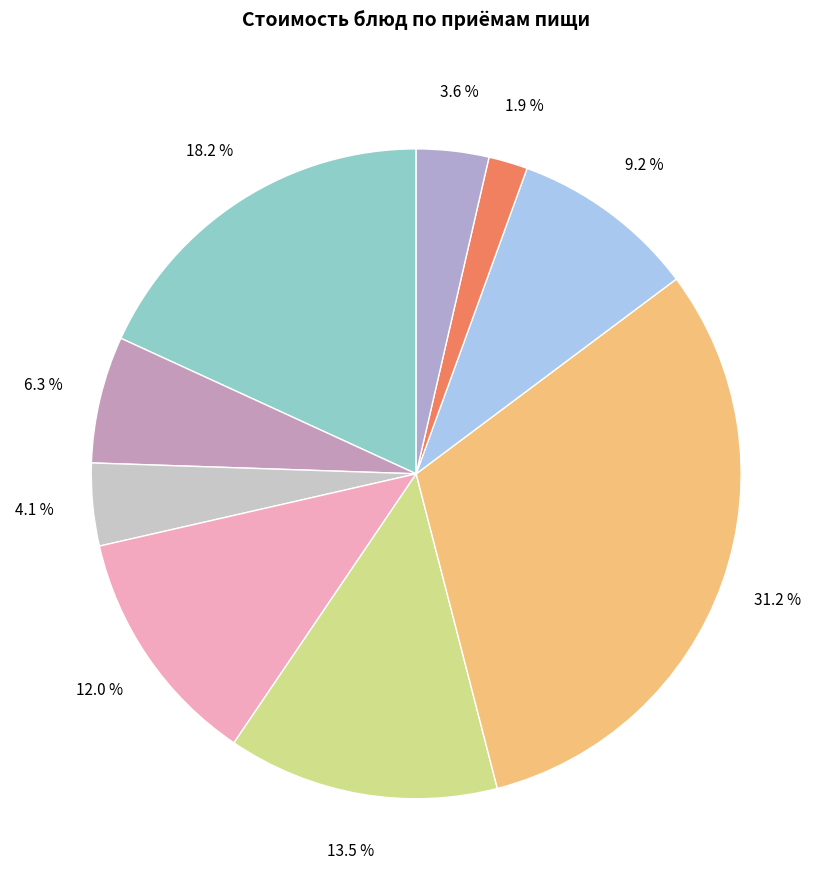

Does any single category account for the majority?

No